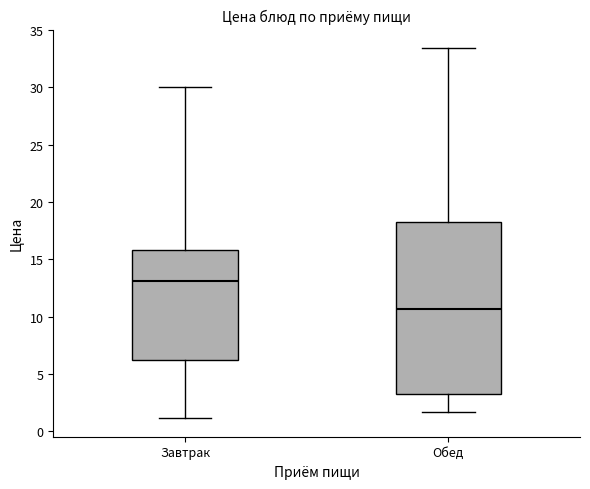

Which box is the tallest, from its lower edge to its upper edge?

Обед